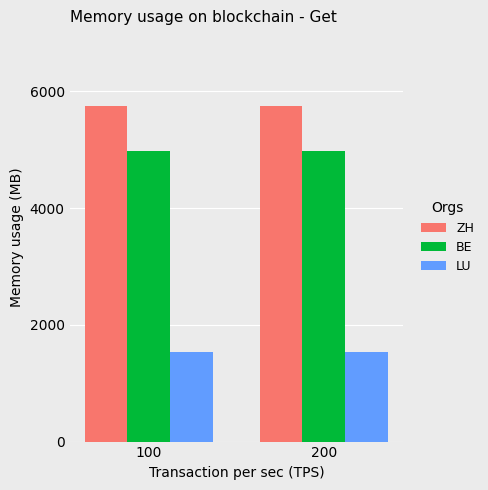

What is the spread (max minus min) of values at 100?

4221